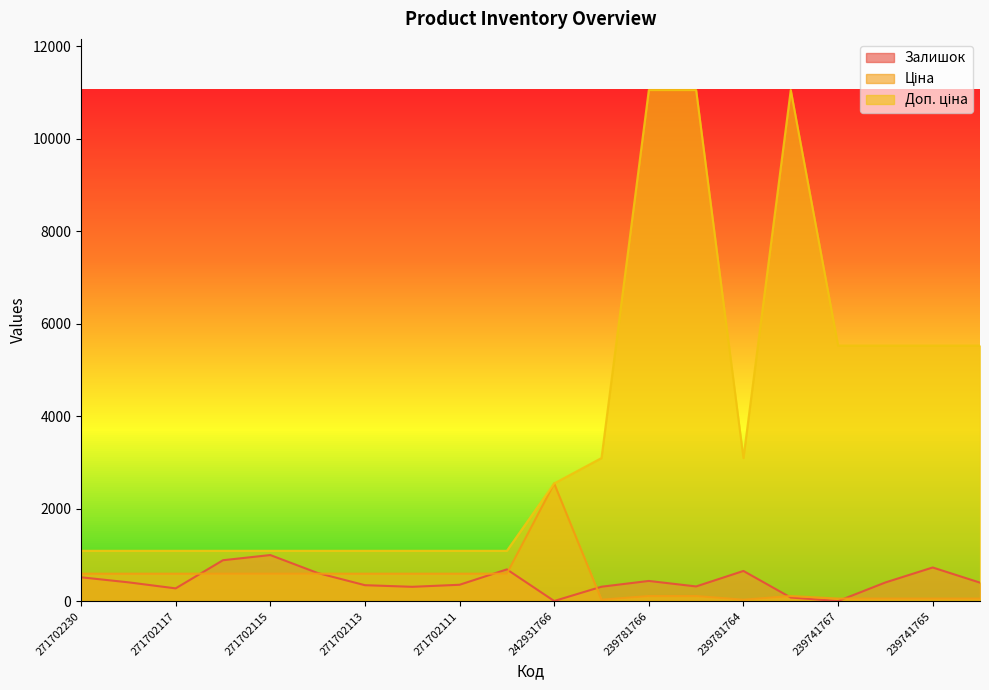

The Залишок series shows 278.4 at 239781764. True or false?

False